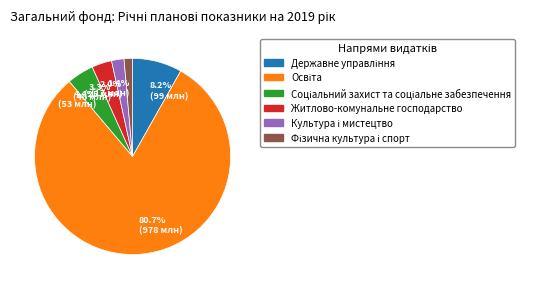

Which slice represents more than half of the pie?

80.7% (978 млн)